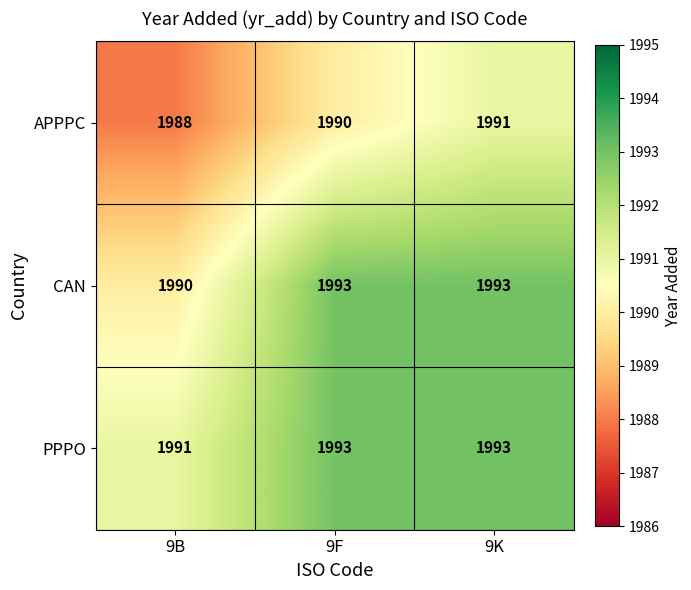

What is the difference between the APPPC values at 9B and 9K?

3